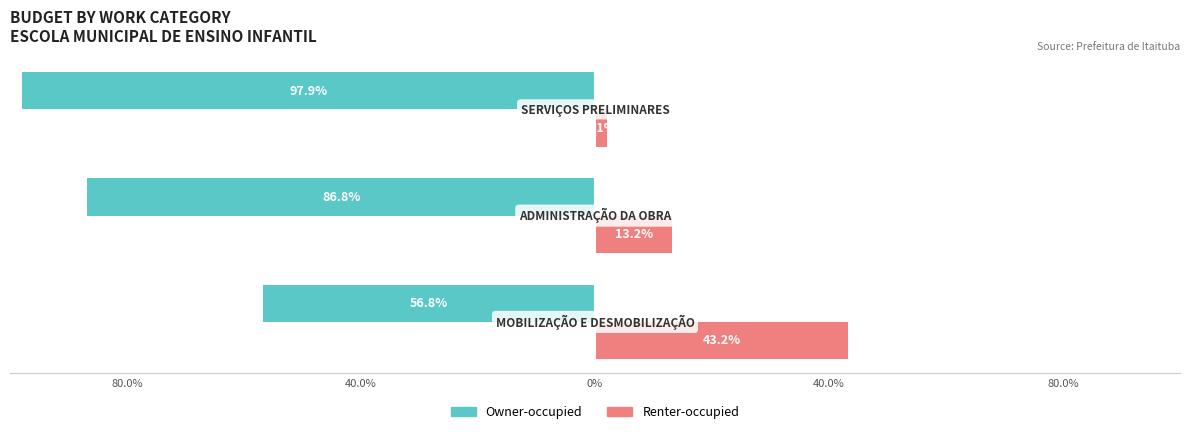

What are all the series names shown in the legend?

Owner-occupied, Renter-occupied